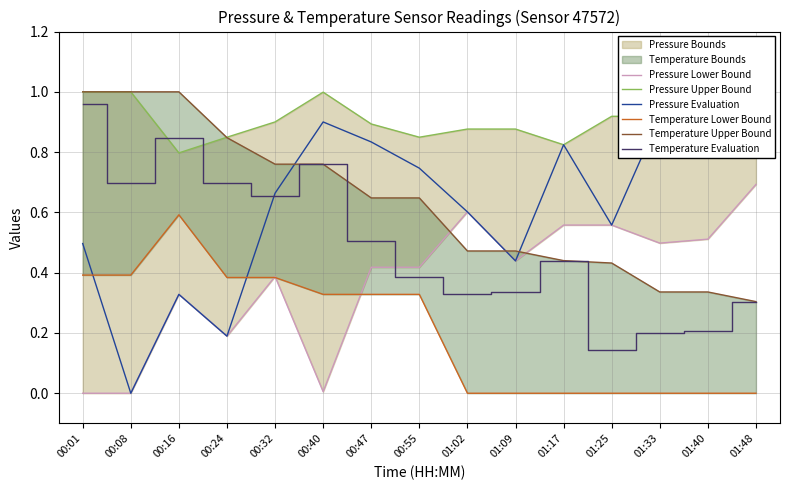

Reading left to right, list all the values displayed in this chart.

Pressure Lower Bound: 0.0	0.0	0.3	0.2	0.4	0.0	0.4	0.4	0.6	0.4	0.6	0.6	0.5	0.5	0.7
Pressure Upper Bound: 1.0	1.0	0.8	0.8	0.9	1.0	0.9	0.8	0.9	0.9	0.8	0.9	0.9	1.0	1.0
Pressure Evaluation: 0.5	0.0	0.3	0.2	0.7	0.9	0.8	0.7	0.6	0.4	0.8	0.6	0.9	0.8	0.8
Temperature Lower Bound: 0.4	0.4	0.6	0.4	0.4	0.3	0.3	0.3	0.0	0.0	0.0	0.0	0.0	0.0	0.0
Temperature Upper Bound: 1.0	1.0	1.0	0.8	0.8	0.8	0.6	0.6	0.5	0.5	0.4	0.4	0.3	0.3	0.3
Temperature Evaluation: 1.0	0.7	0.8	0.7	0.7	0.8	0.5	0.4	0.3	0.3	0.4	0.1	0.2	0.2	0.3